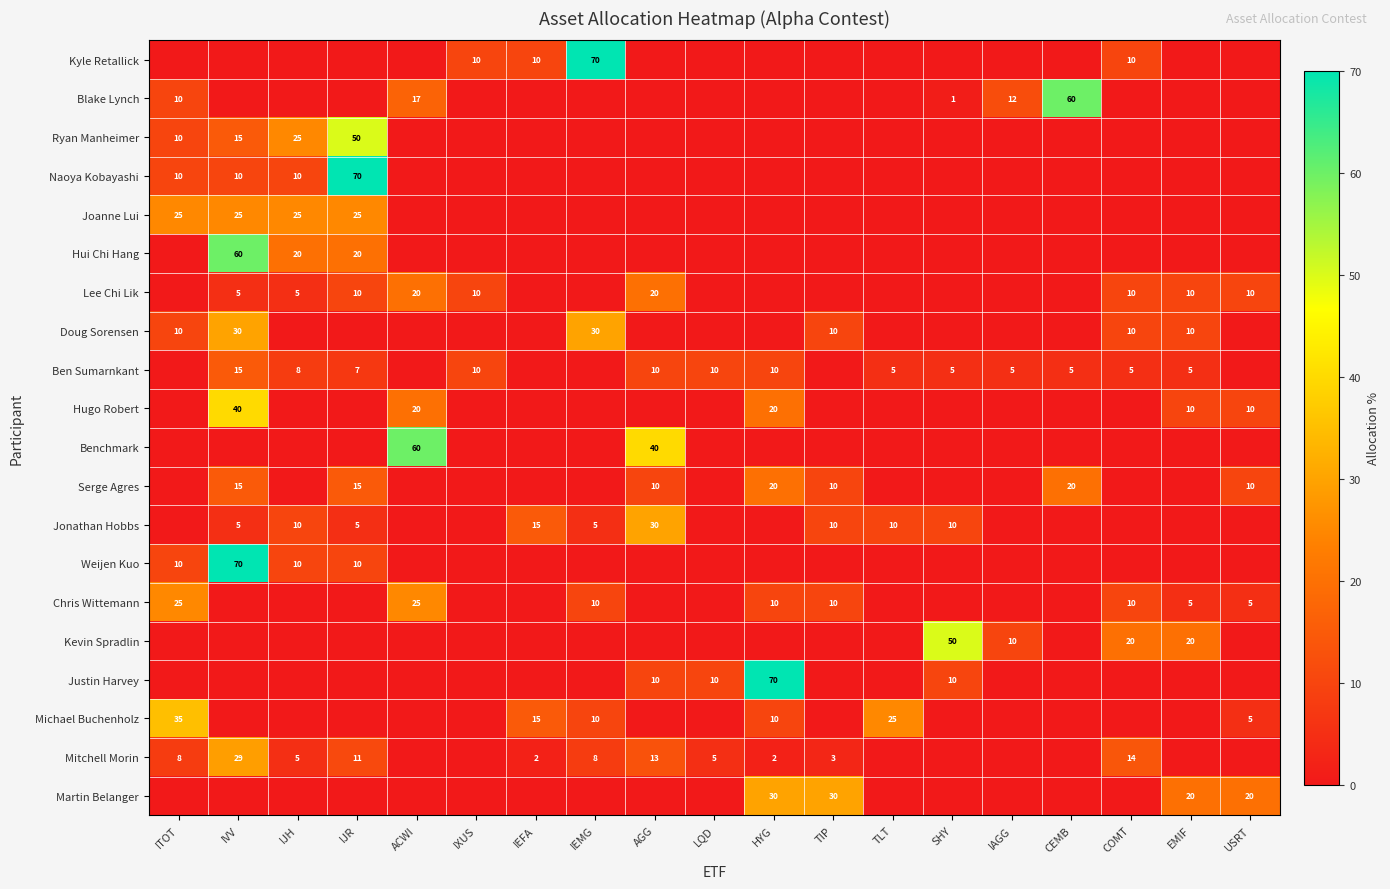

What is the difference between the Mitchell Morin values at IEMG and IJR?

3